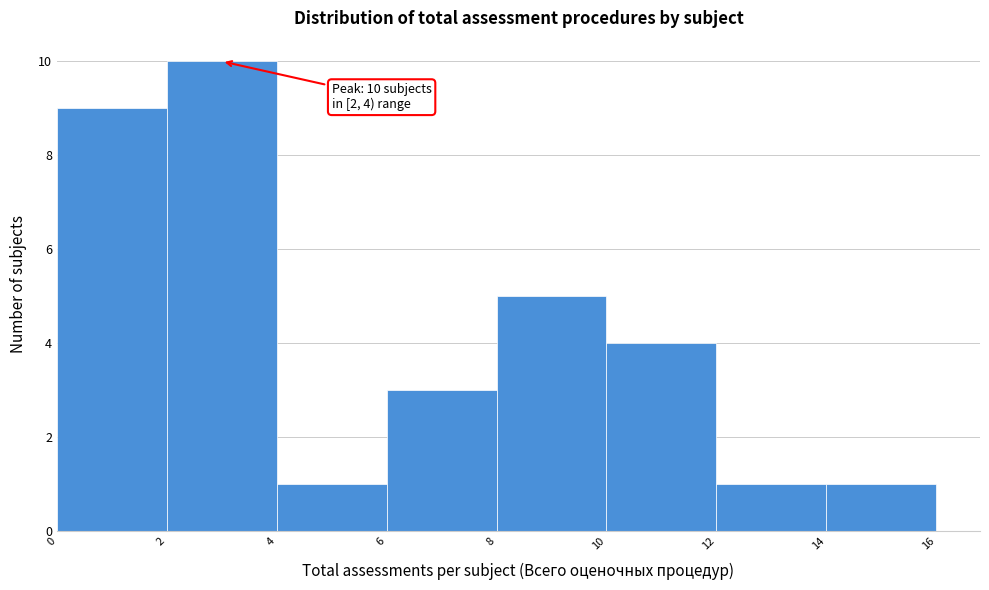

Over which range of the x-axis is the bar tallest?

2 to 4